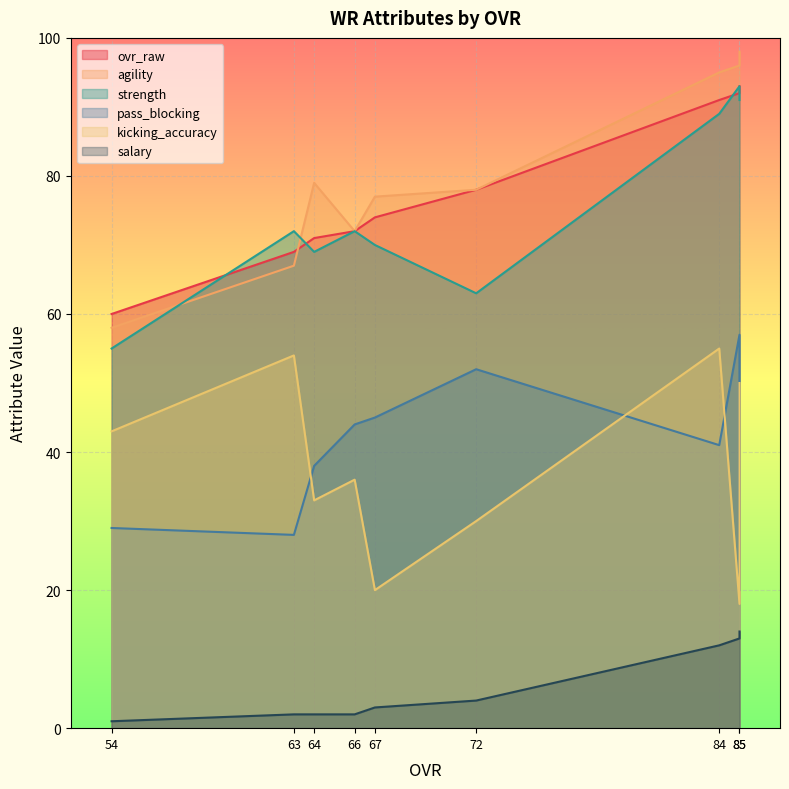

What is the smallest value displayed?

1